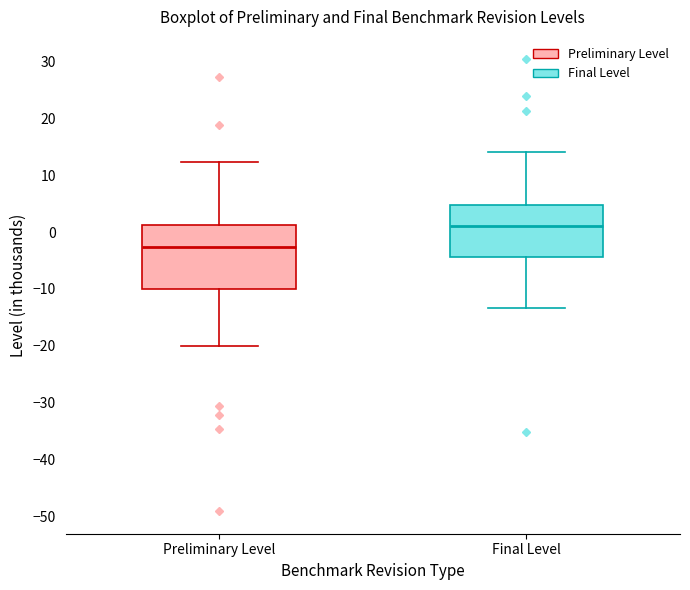

Which box's median line is the lowest?

Preliminary Level